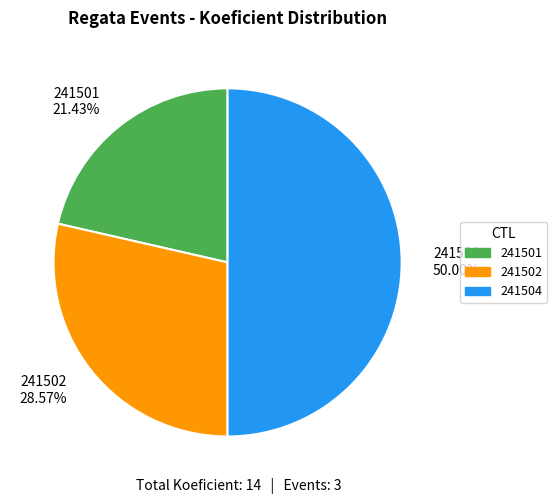

To the nearest percent, what is the difference between the largest and smallest slice percentages?

29%